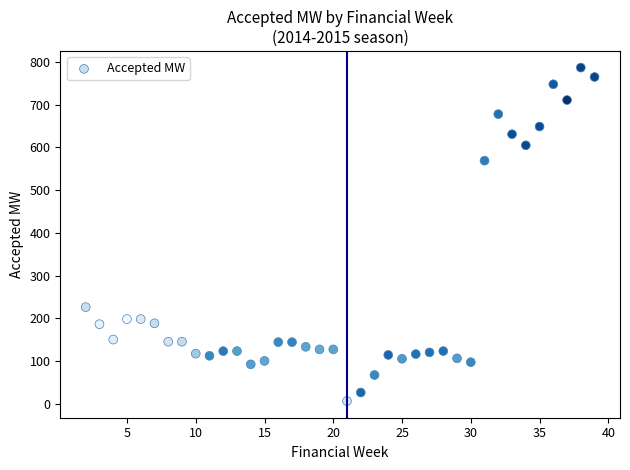

What is the range of Y values (max minus min)?

781